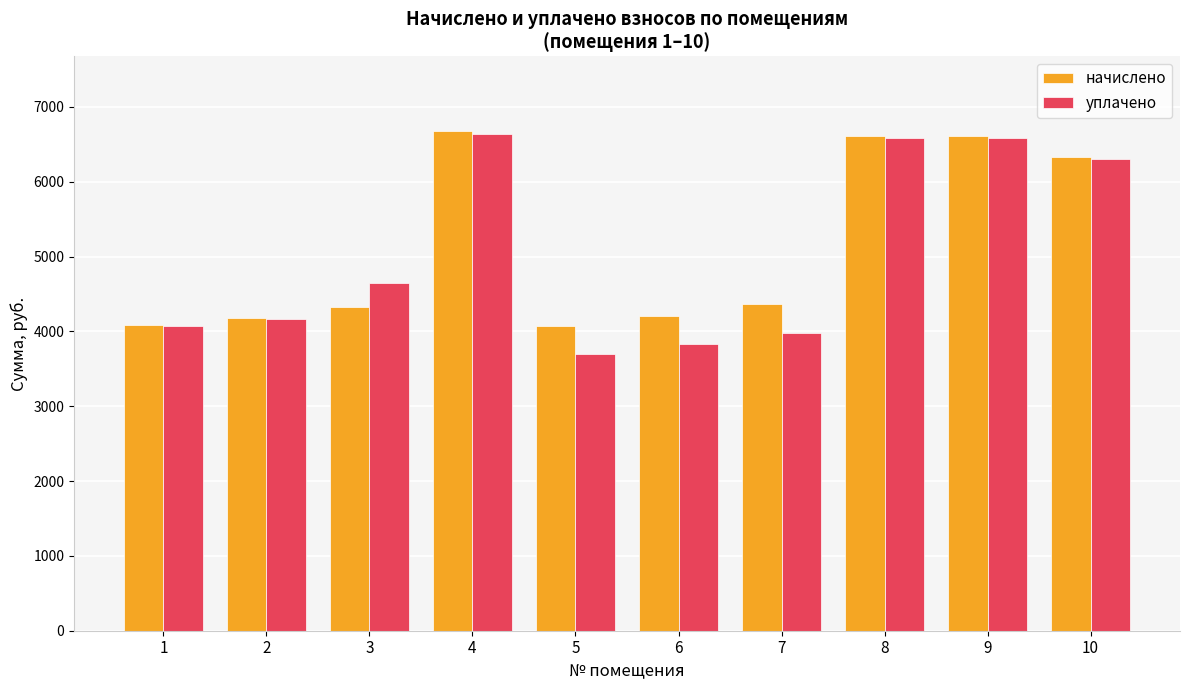

What is the maximum value shown in the chart?

6673.3